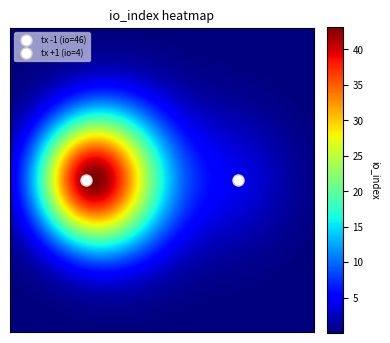

Is it true that 44b5f9f1195b7d1db049e1ead24b1198925bd02 equals 1 at direction?

False